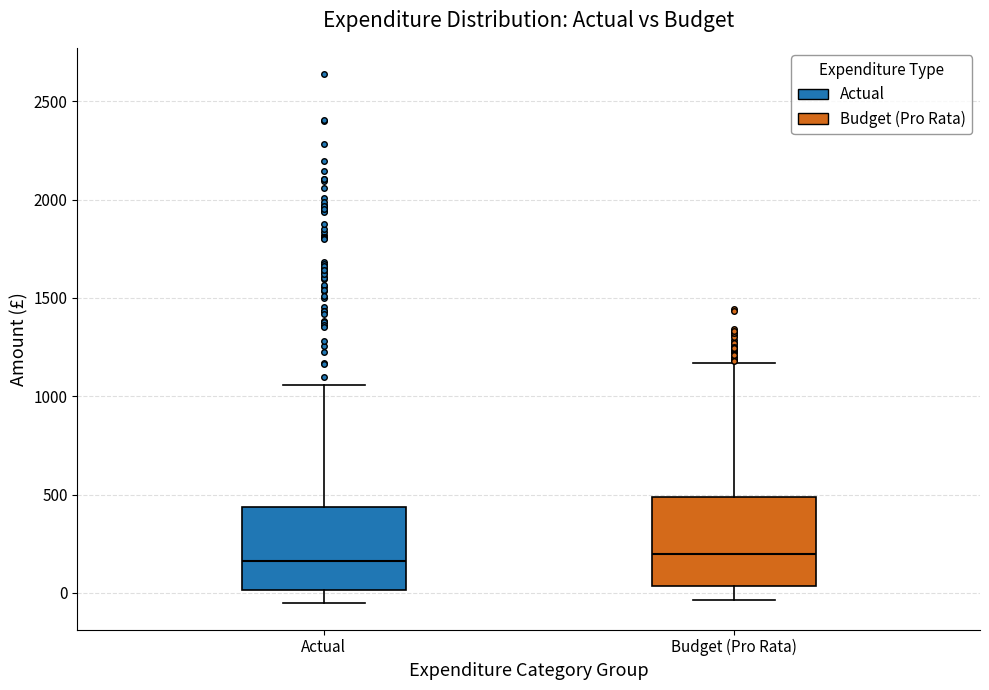

Where is the lower edge of the box for Budget (Pro Rata) on the y-axis? The values are not printed on the chart, so give them approximately, as read against the axis.

50